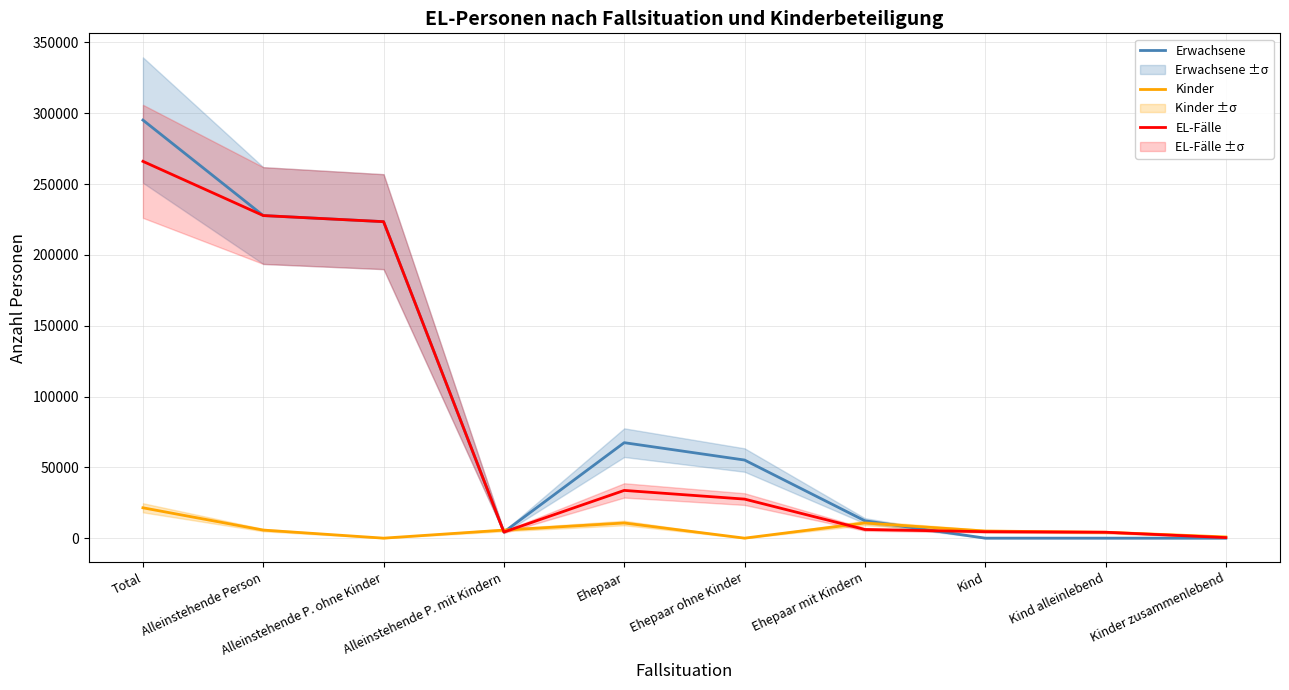

How many values in the EL-Fälle series are below 27573?

5